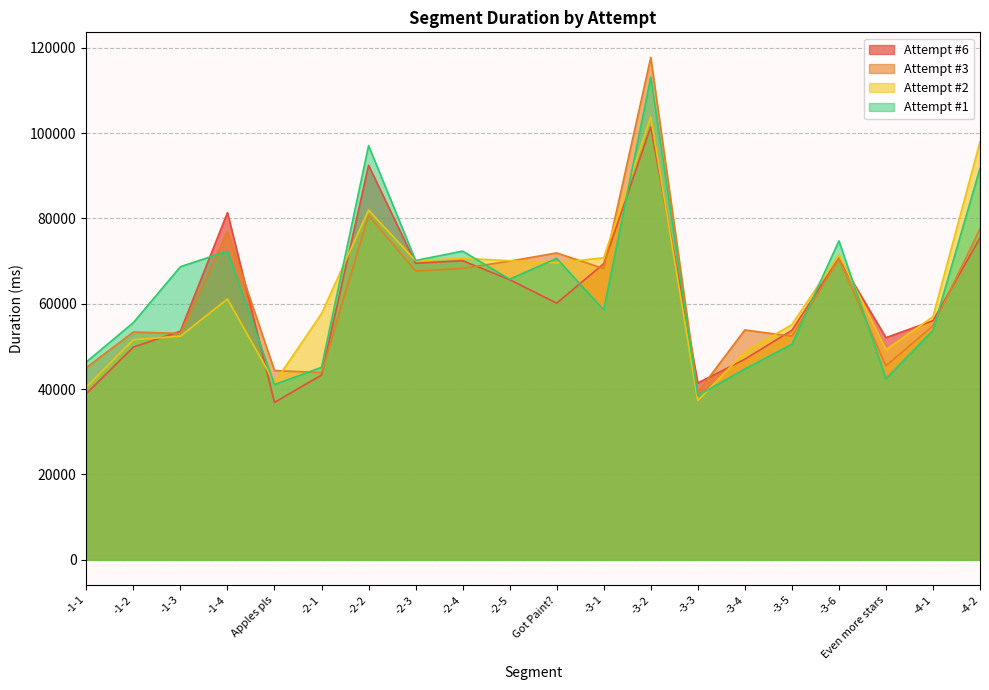

Reading left to right, list all the values displayed in this chart.

Attempt #1: -1-1=46375	-1-2=55593	-1-3=68693	-1-4=72317	Apples pls=41076	-2-1=45113	-2-2=97058	-2-3=70148	-2-4=72334	-2-5=65760	Got Paint?=70631	-3-1=58558	-3-2=113112	-3-3=38492	-3-4=44719	-3-5=50498	-3-6=74741	Even more stars=42455	-4-1=53776	-4-2=91764
Attempt #2: -1-1=40463	-1-2=51591	-1-3=52418	-1-4=61117	Apples pls=41526	-2-1=57687	-2-2=81949	-2-3=70071	-2-4=70669	-2-5=70088	Got Paint?=69589	-3-1=70787	-3-2=103765	-3-3=37333	-3-4=48686	-3-5=55118	-3-6=71547	Even more stars=49218	-4-1=56977	-4-2=97955
Attempt #3: -1-1=45050	-1-2=53384	-1-3=53049	-1-4=76866	Apples pls=44363	-2-1=43859	-2-2=80726	-2-3=67669	-2-4=68293	-2-5=69997	Got Paint?=71909	-3-1=68252	-3-2=117714	-3-3=39272	-3-4=53862	-3-5=52401	-3-6=70550	Even more stars=45456	-4-1=54838	-4-2=77566
Attempt #6: -1-1=38964	-1-2=49845	-1-3=53588	-1-4=81362	Apples pls=36882	-2-1=43301	-2-2=92452	-2-3=69491	-2-4=70094	-2-5=65644	Got Paint?=60144	-3-1=69397	-3-2=101465	-3-3=41440	-3-4=47009	-3-5=53778	-3-6=70646	Even more stars=52065	-4-1=56040	-4-2=75420